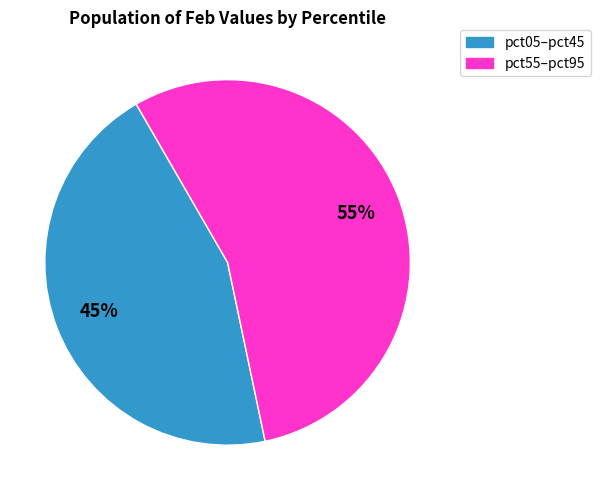

Does any single category account for the majority?

Yes